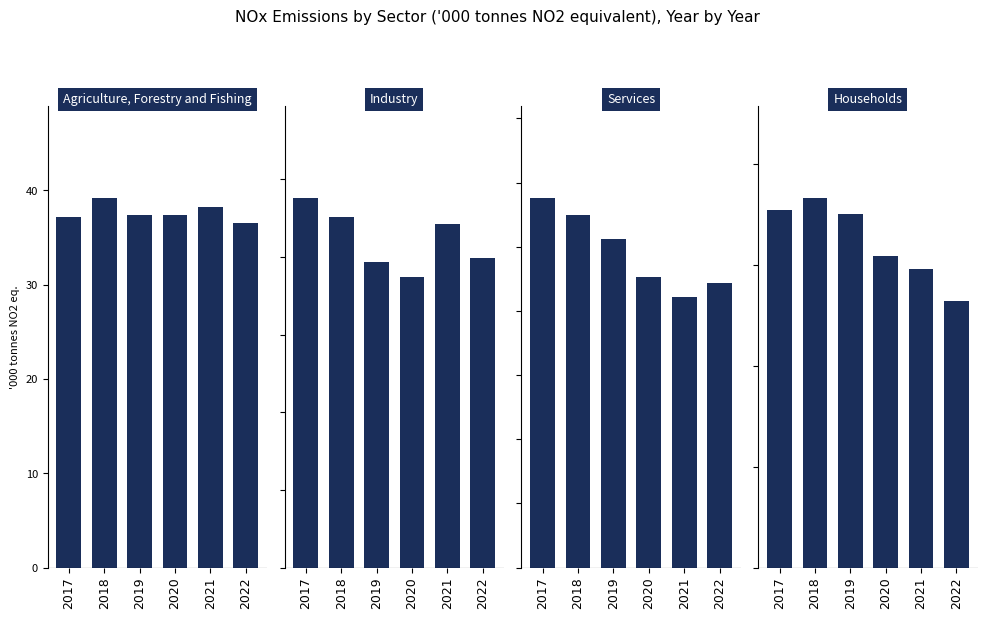

Is the value of Agriculture, Forestry and Fishing at 2020 greater than the value of Households at 2017?

Yes